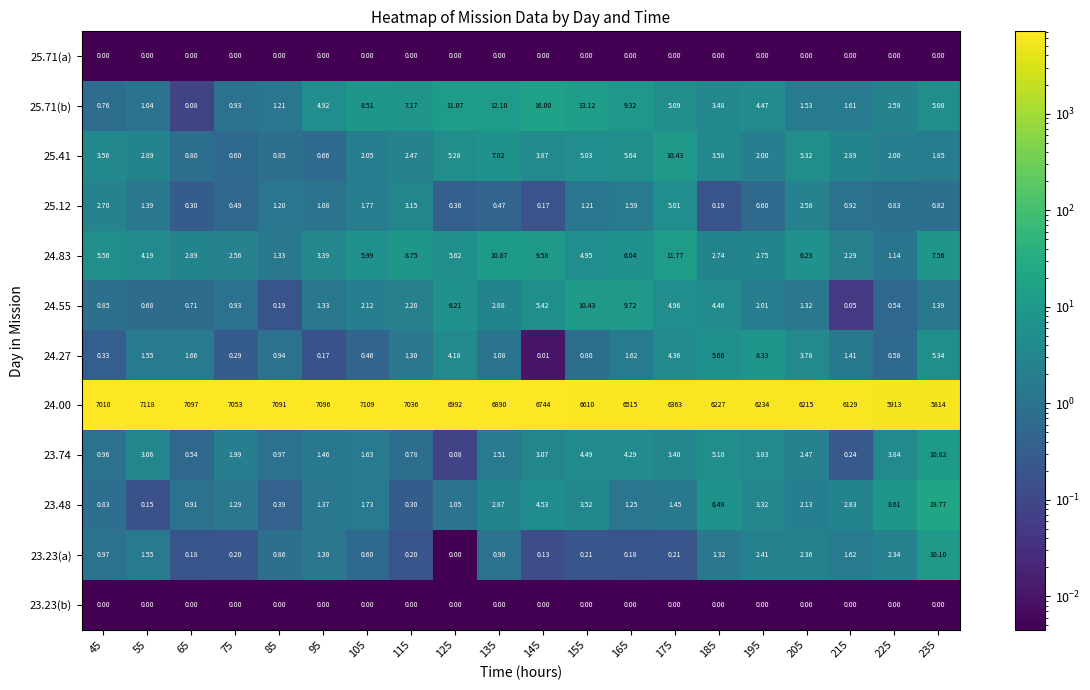

Is the value of 25.12 at 115 greater than the value of 24.27 at 115?

Yes